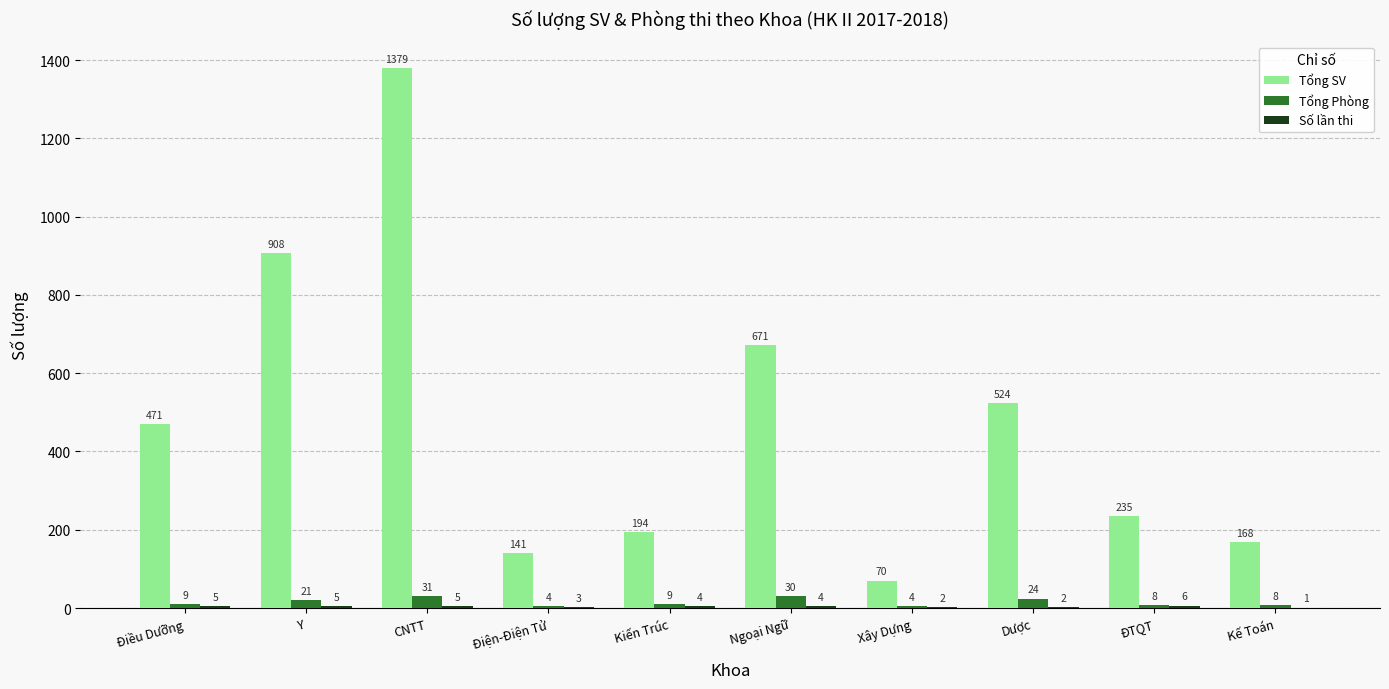

True or false: Tổng SV has a value of 141 at Điện-Điện Tử.

True